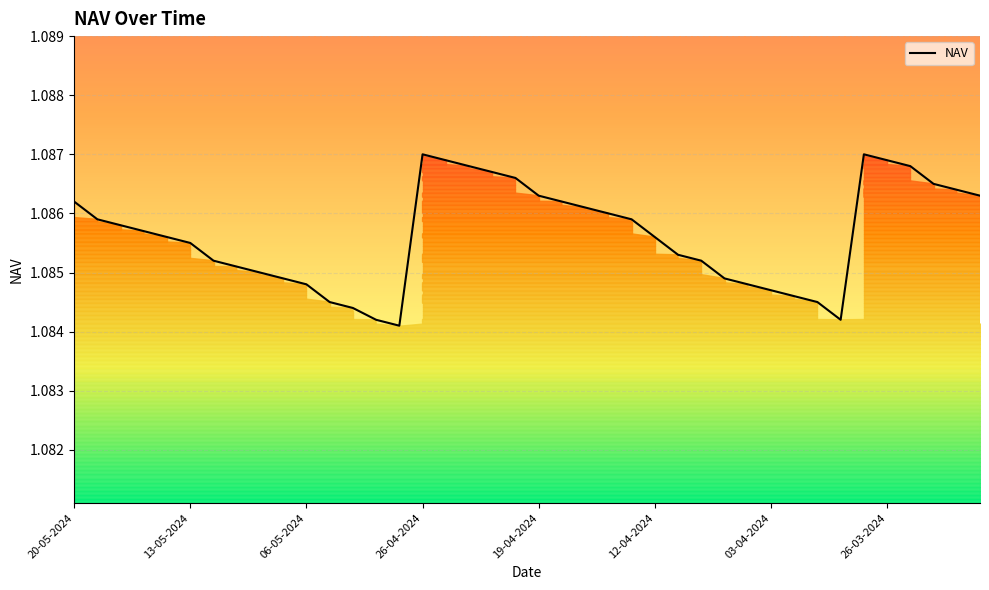

What is the average value?

1.1